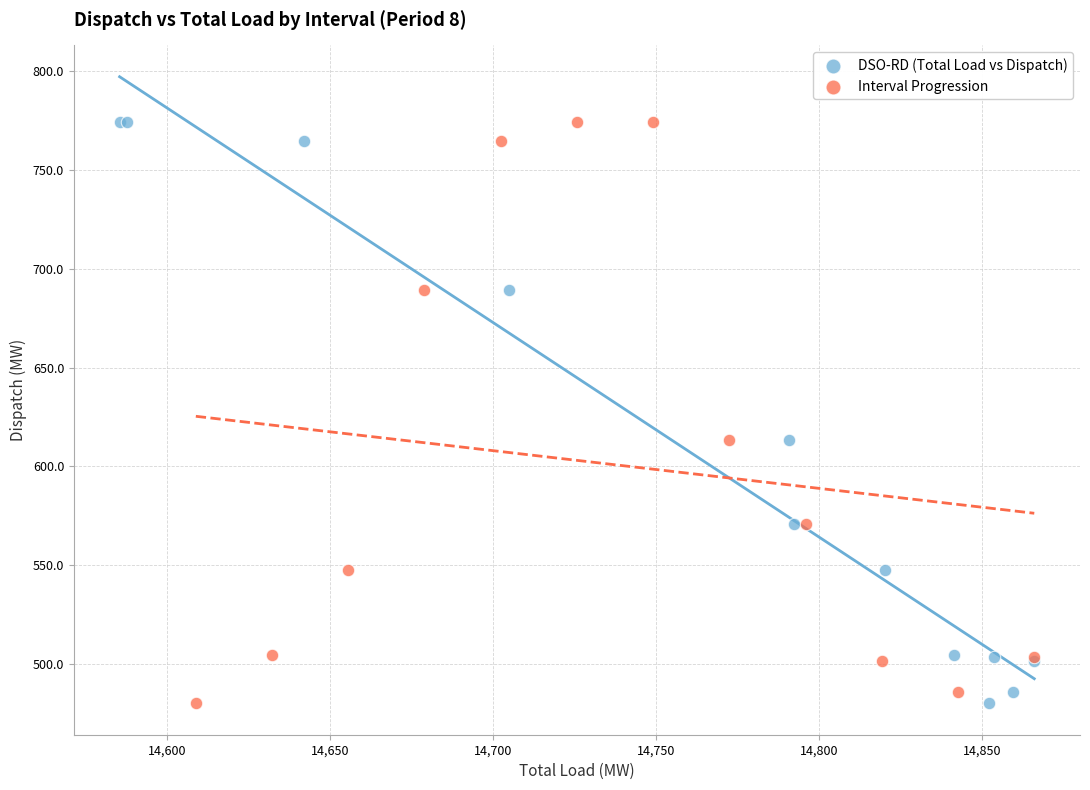

What are all the series names shown in the legend?

DSO-RD (Total Load vs Dispatch), Interval Progression